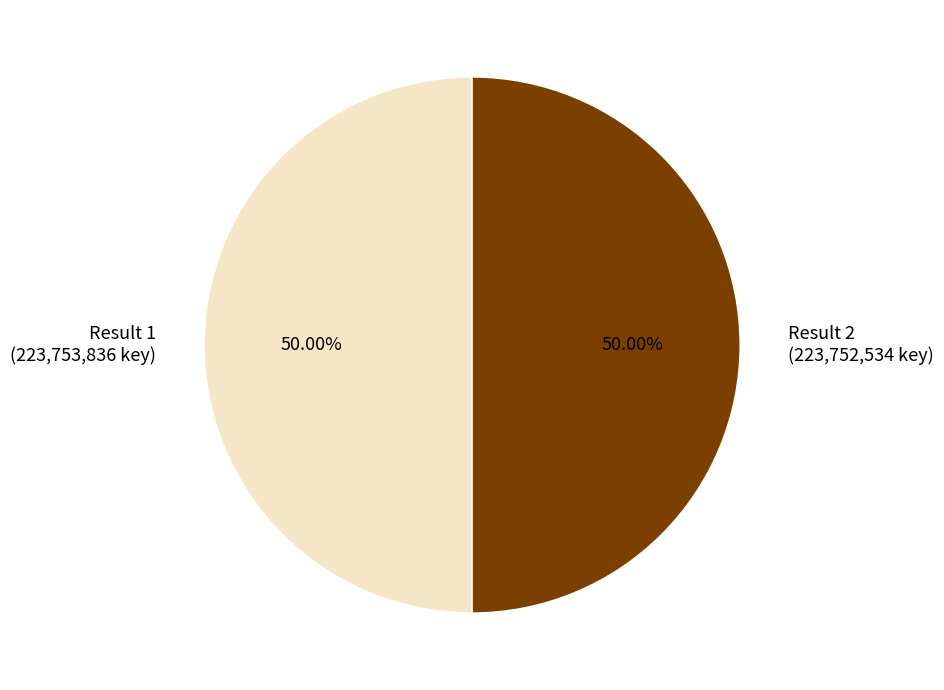

Approximately how many times larger is the value at Result 1 compared to Result 2?

1.0